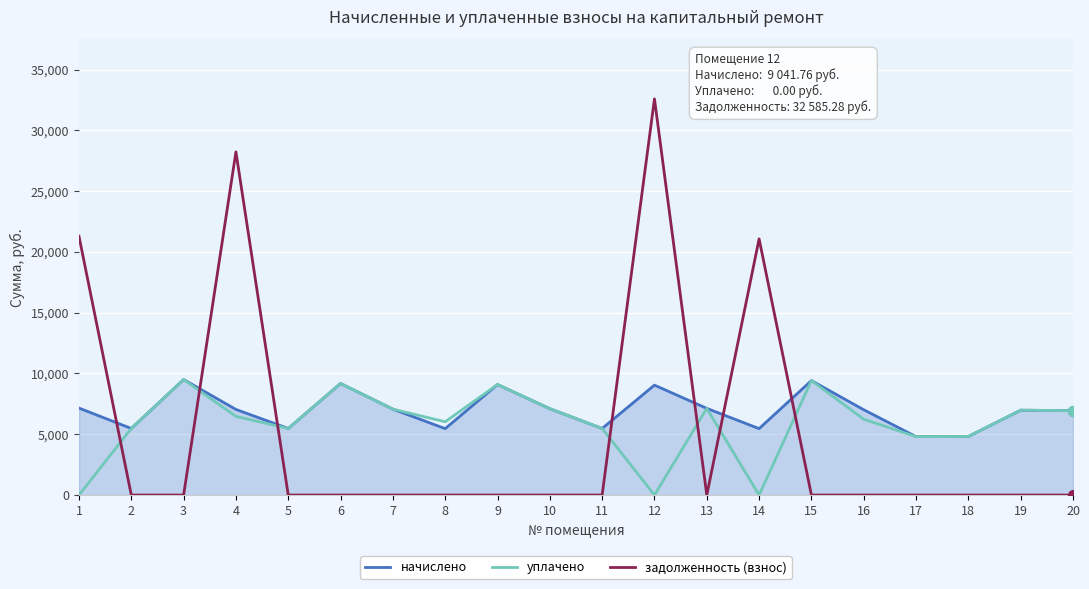

What is the total value across all series at 12?

41627.0